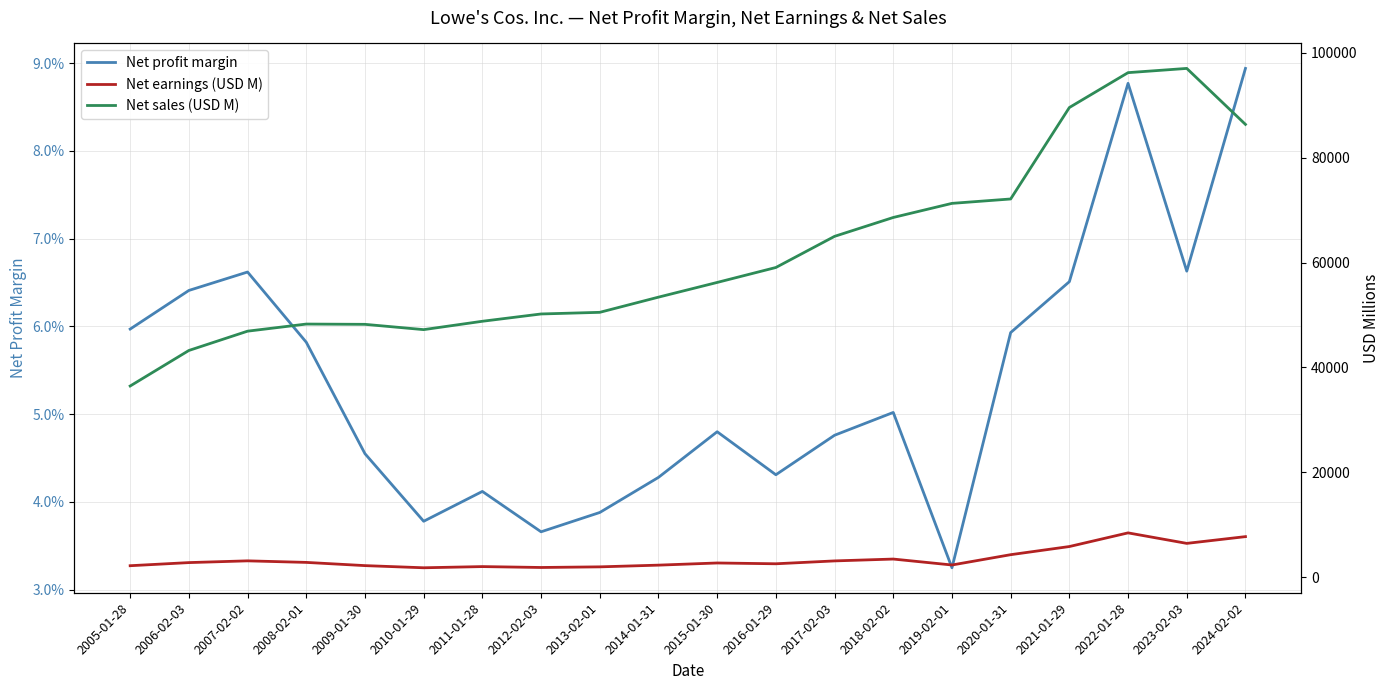

What is the sum of the Net sales (USD M) values at 2017-02-03 and 2023-02-03?

162076.0